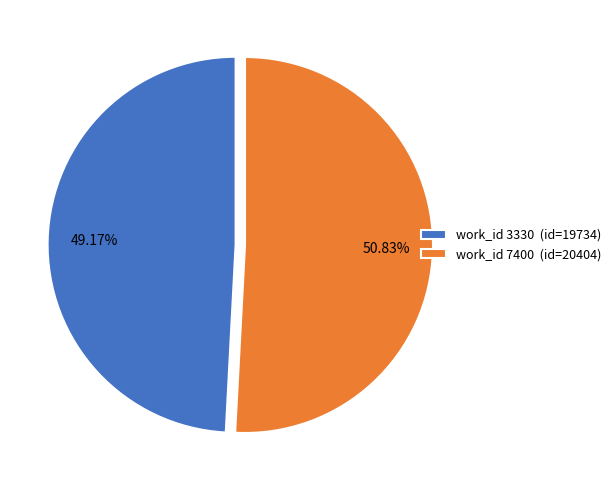

Which slice is the smallest?

work_id 3330 (id=19734)